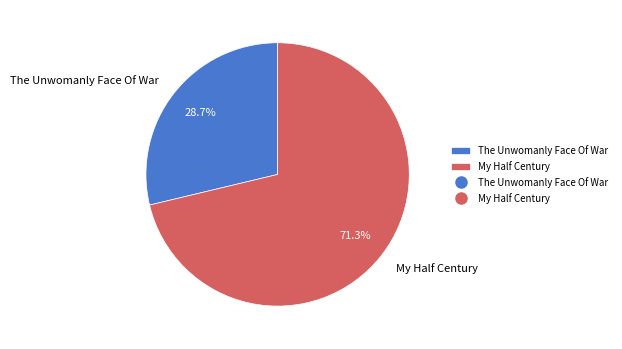

To the nearest percent, what percentage of the pie is The Unwomanly Face Of War?

29%